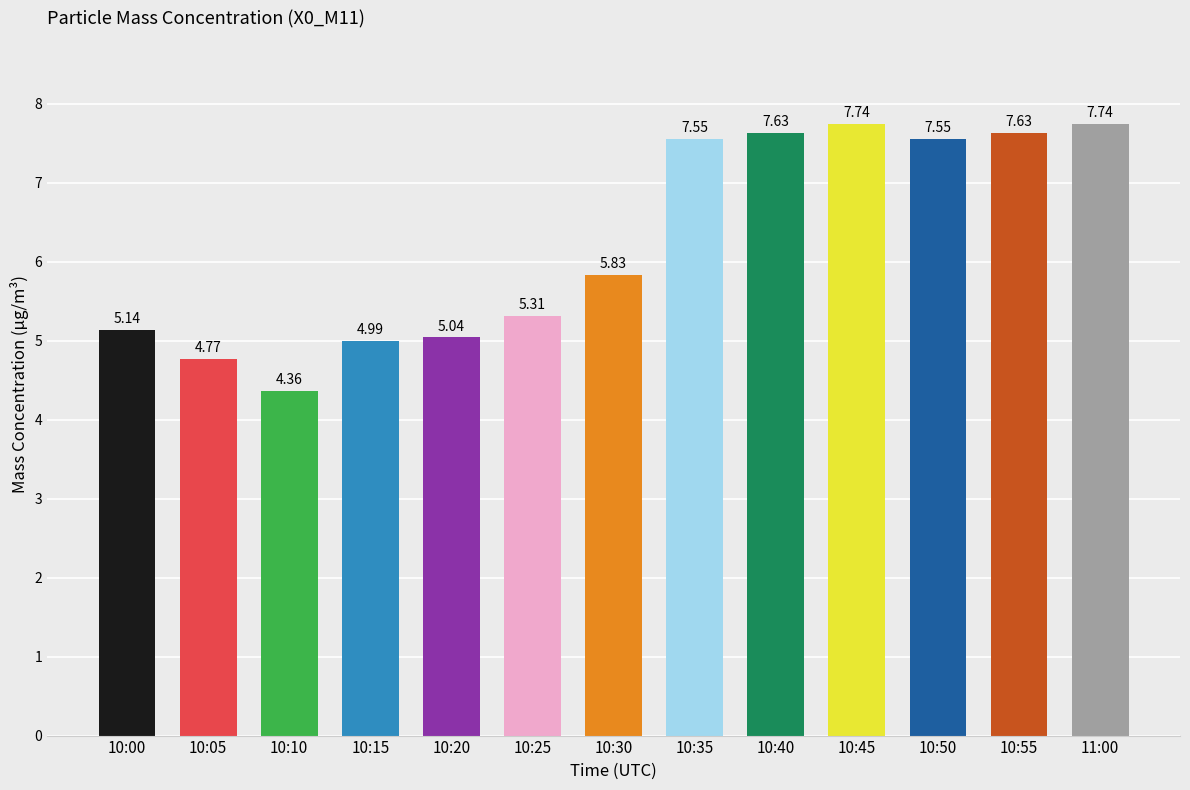

Approximately how many times larger is the value at 10:30 compared to 10:35?

0.8